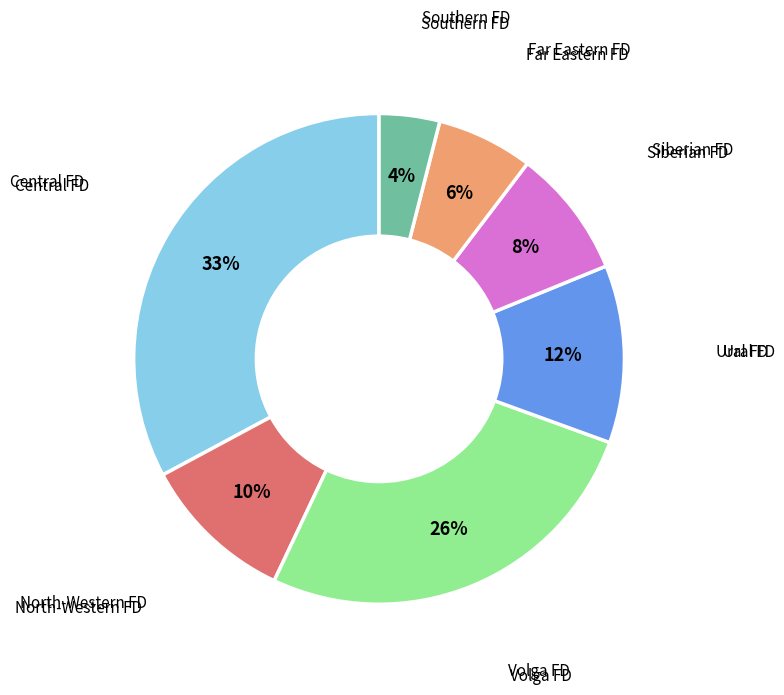

Is there a majority slice in this chart?

No